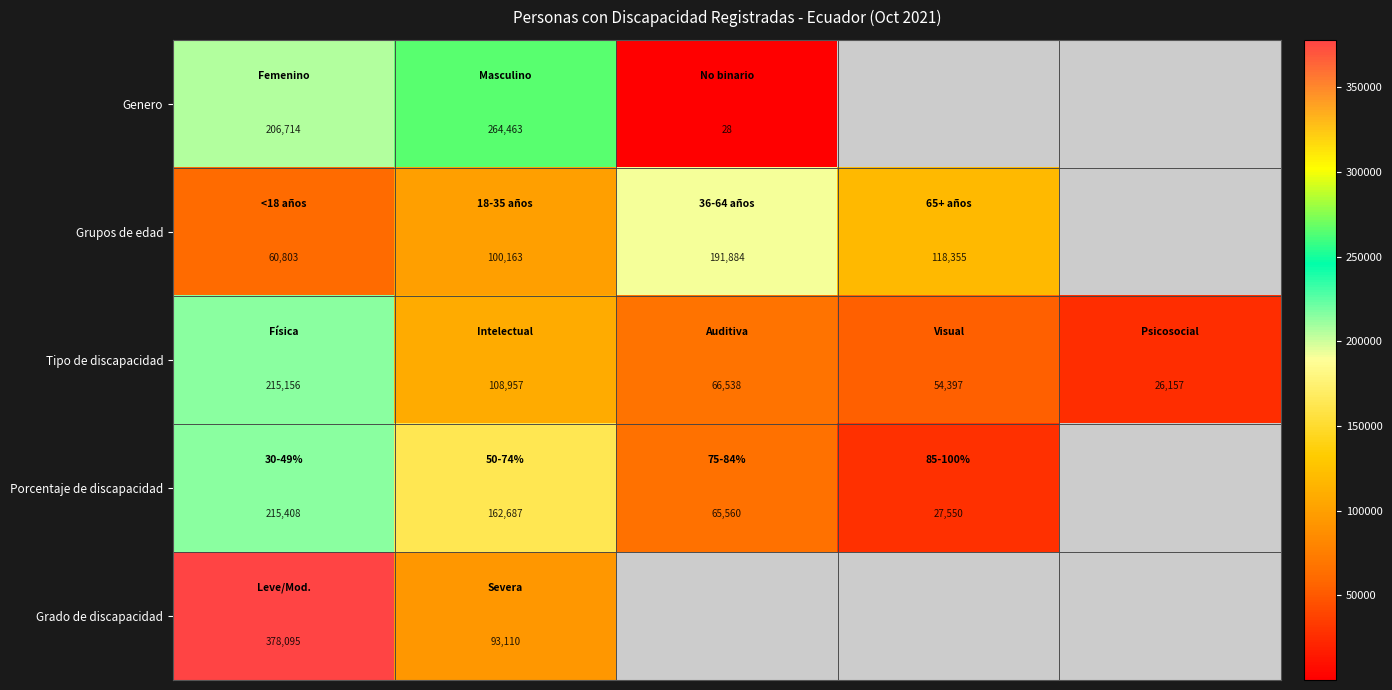

What is the highest value of the Tipo de discapacidad series?

215156